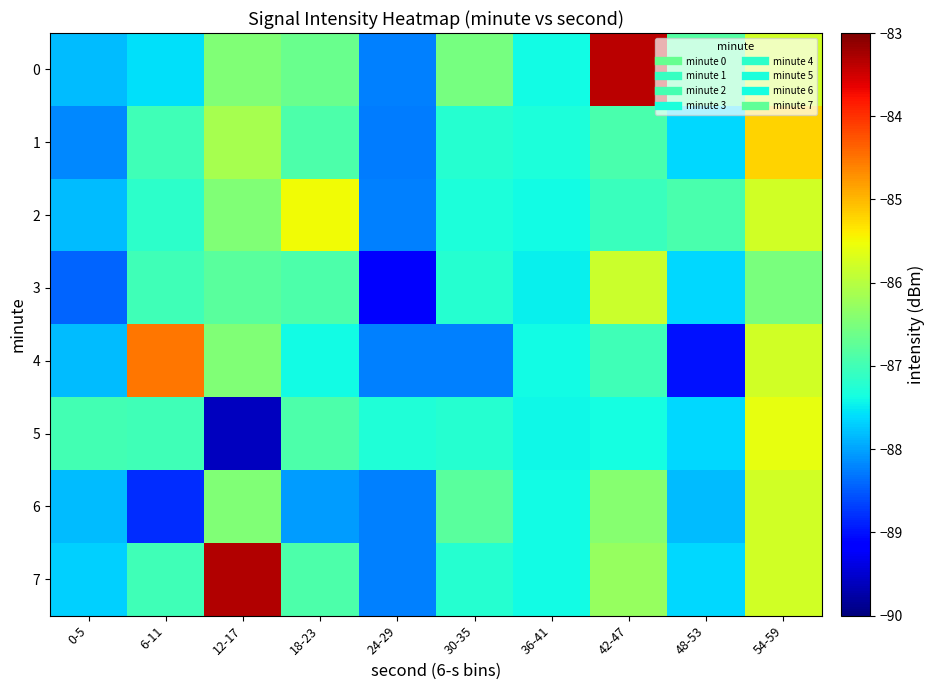

What is the spread (max minus min) of values at 12-17?

6.3